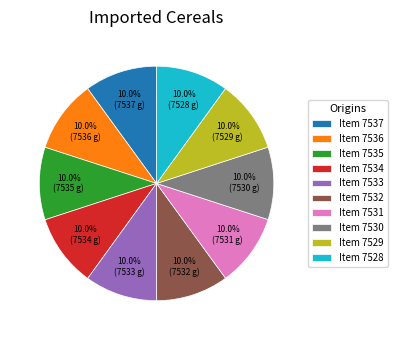

Does any single category account for the majority?

No